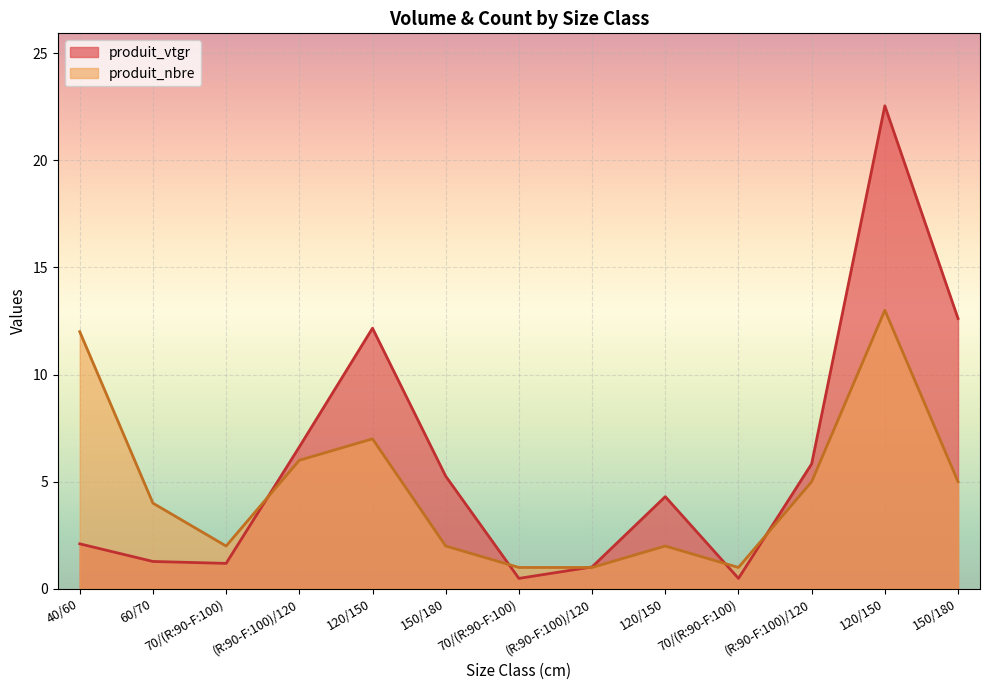

How many values in the produit_nbre series exceed 4?

6